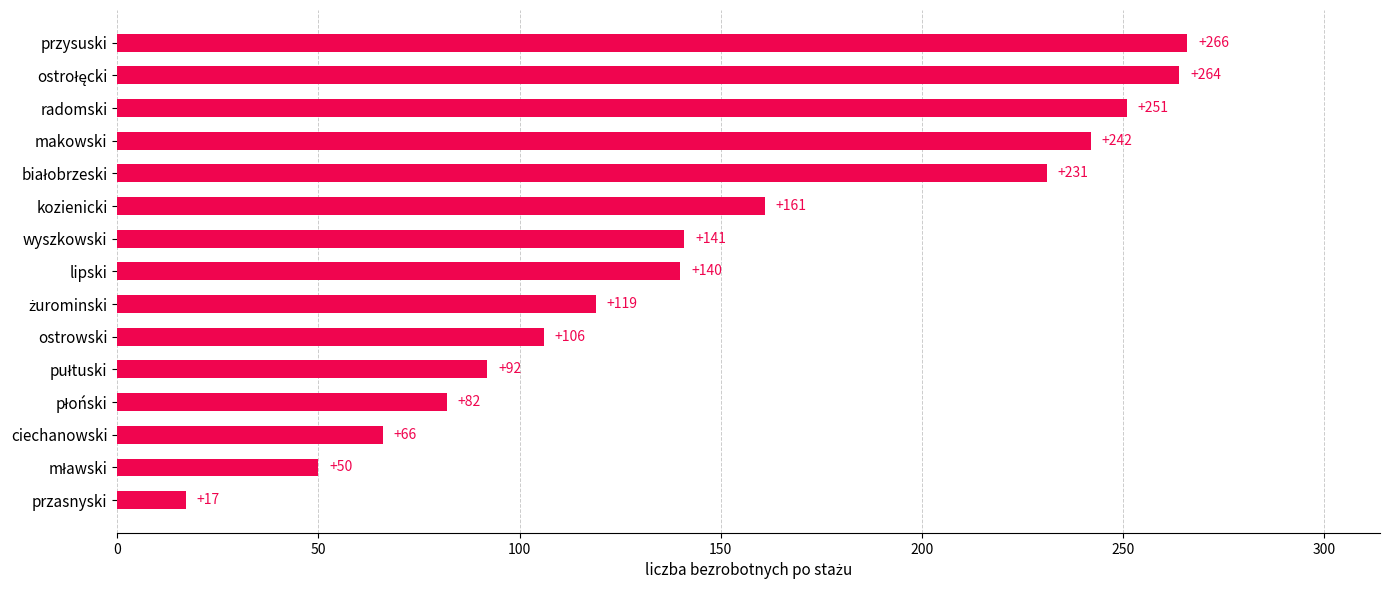

Reading top to bottom, transcribe all the data shown in this chart.

266	264	251	242	231	161	141	140	119	106	92	82	66	50	17